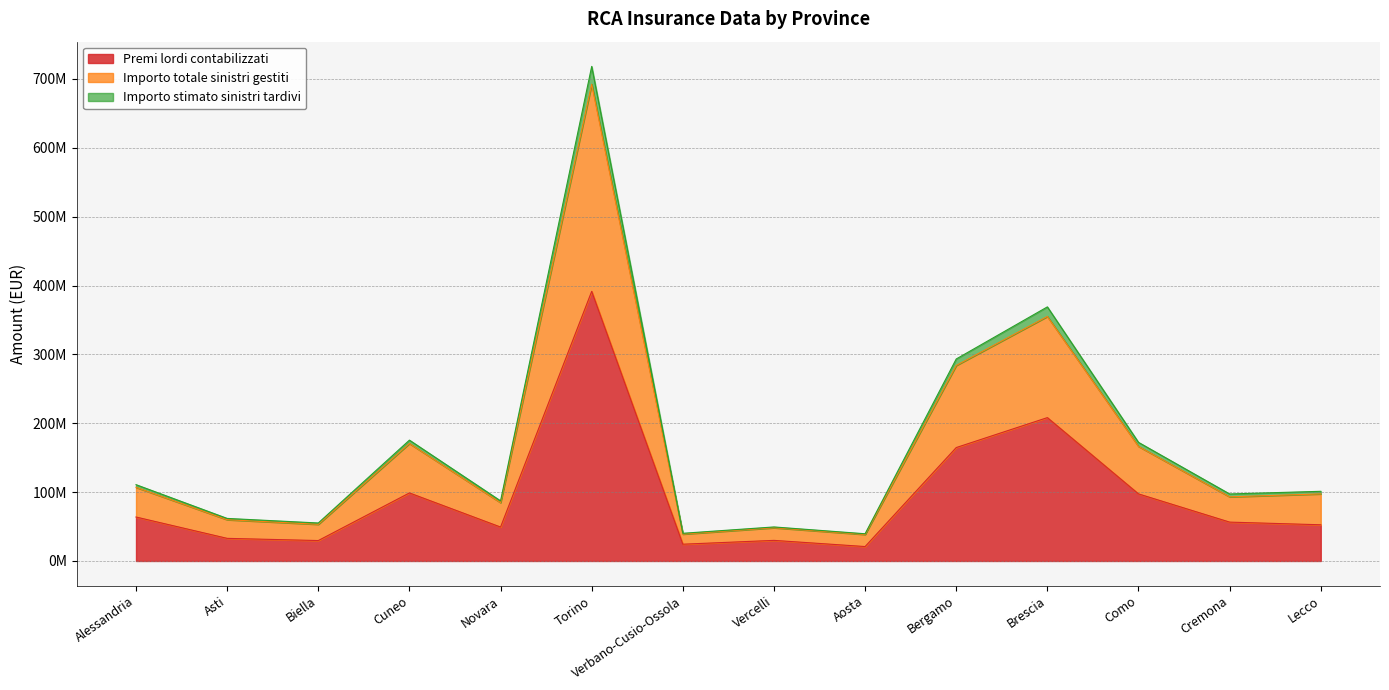

Does the chart have visible grid lines?

Yes